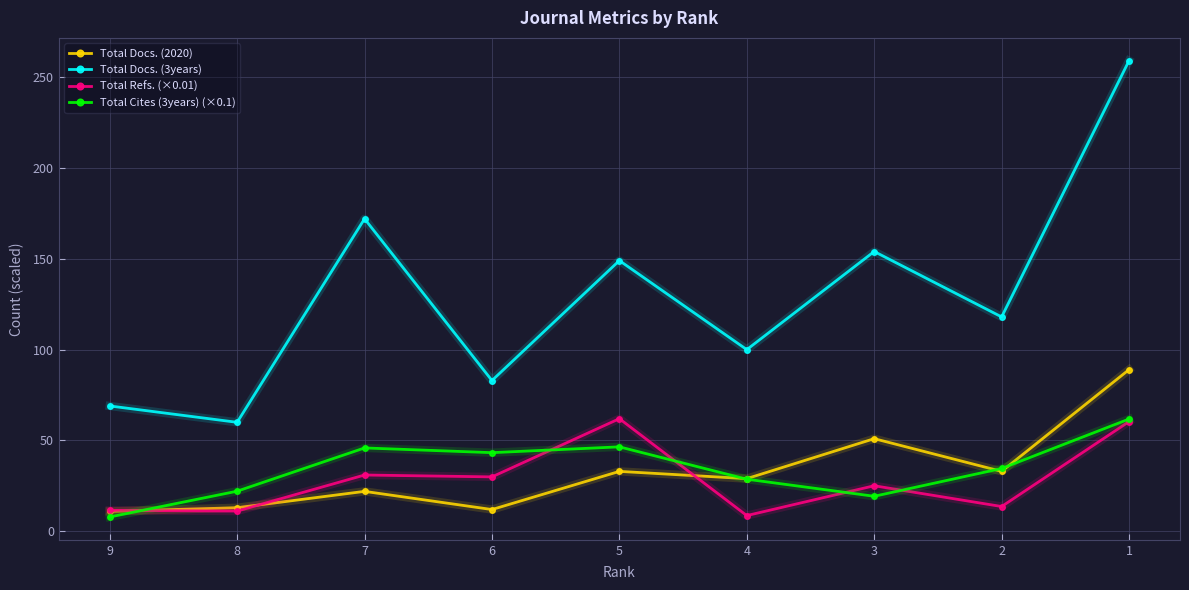

Where does the Total Cites (3years) (×0.1) series first go above 34?

7